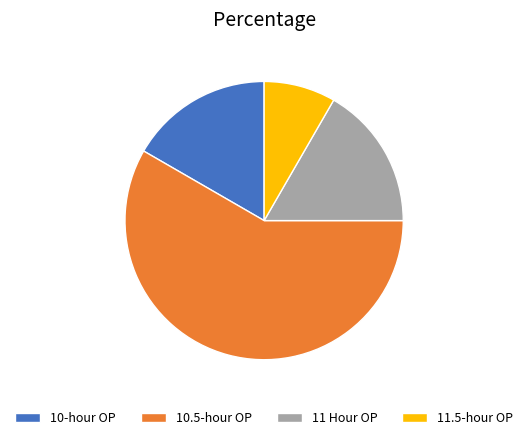

How many segments does this pie chart have?

4